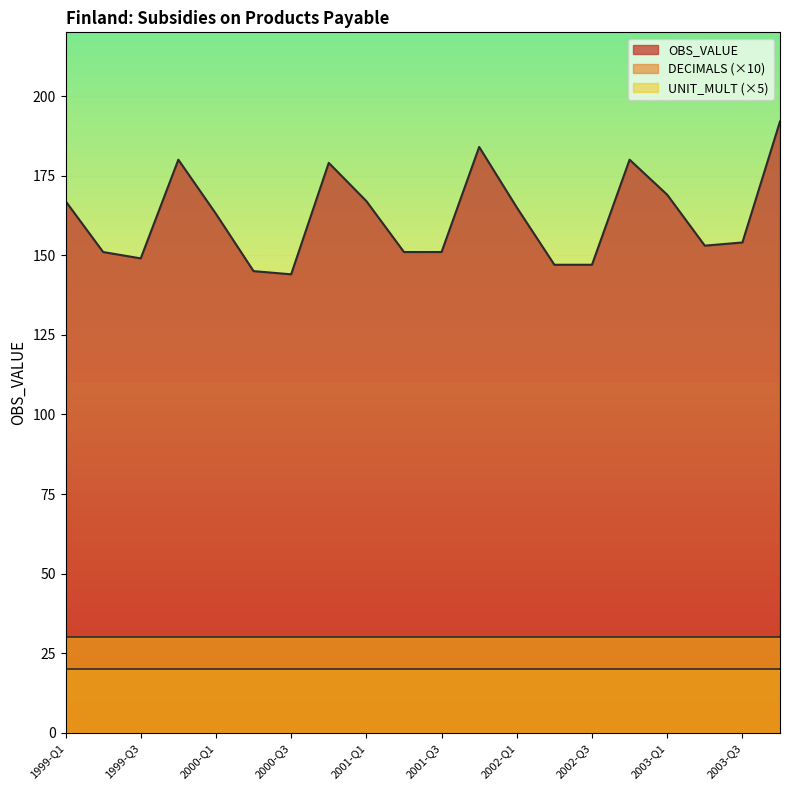

What is the total value across all series at 2003-Q3?

204